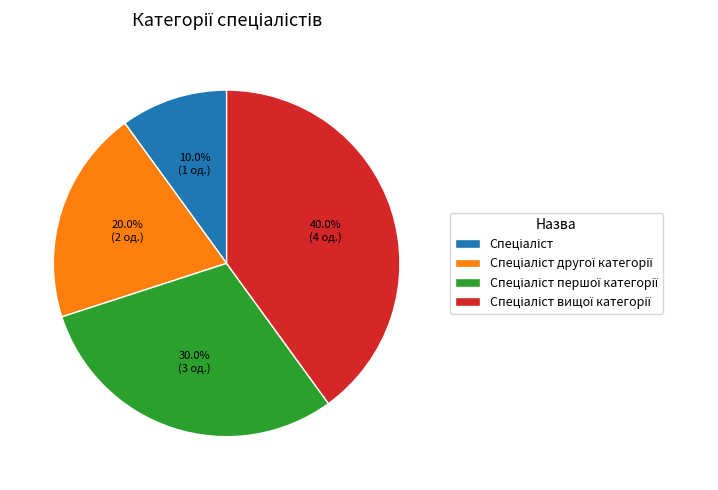

Count the number of slices in the pie.

4